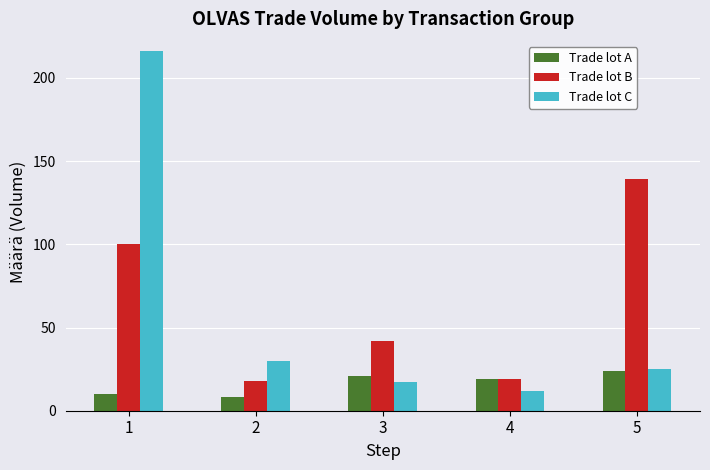

At which category does the chart reach its peak across all series?

1